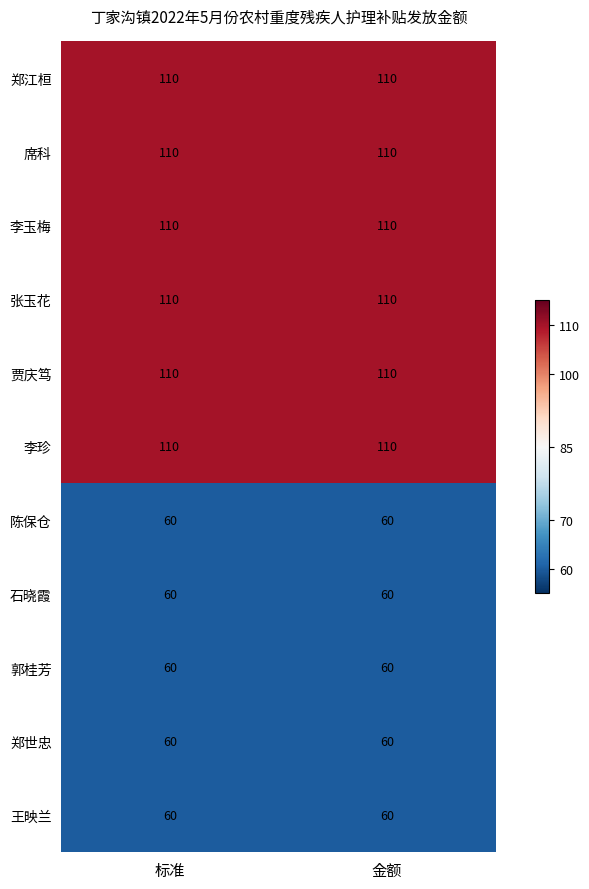

What is the maximum value shown in the chart?

110